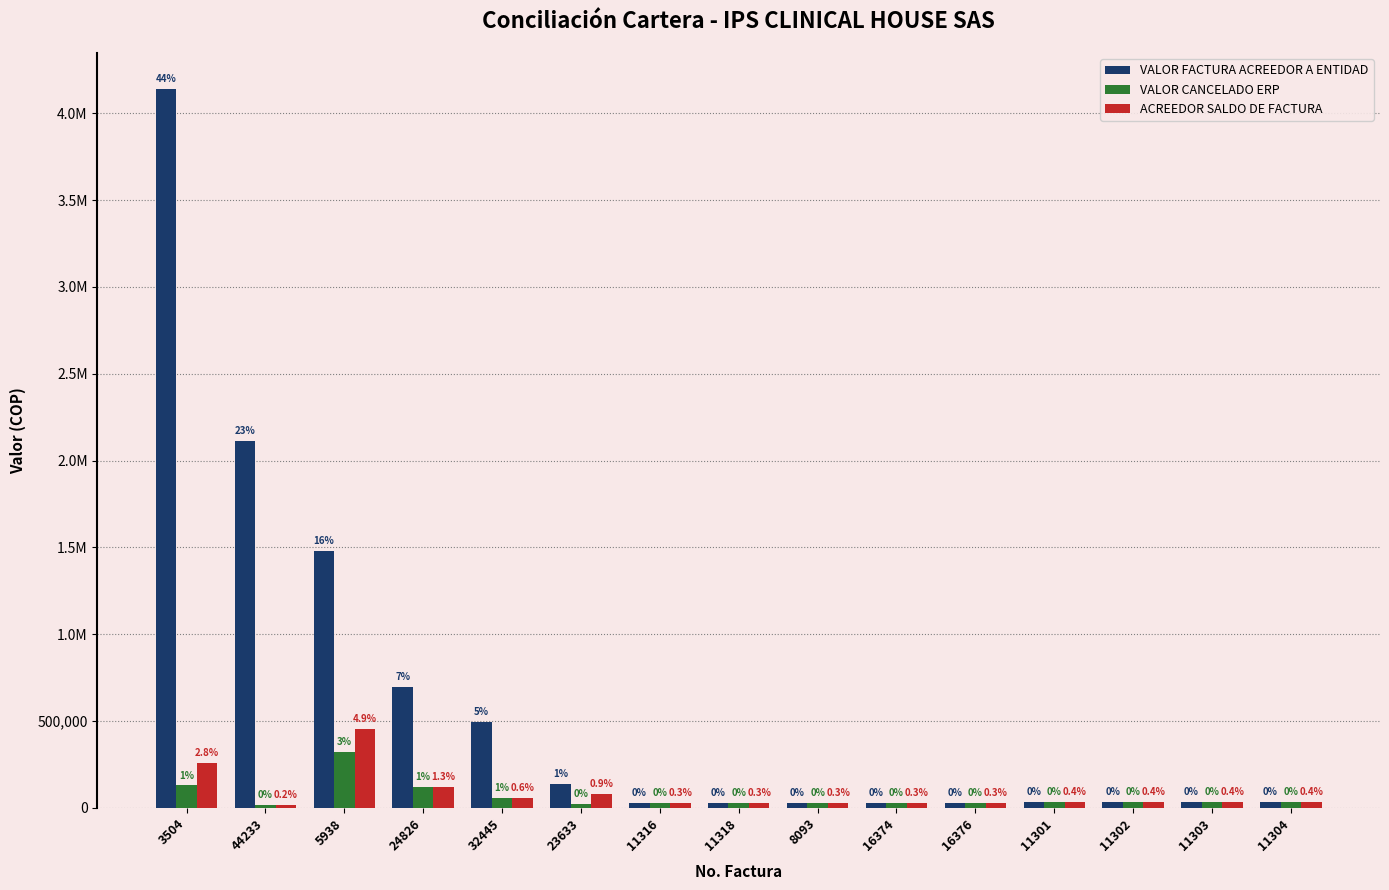

Is the value of VALOR CANCELADO ERP at 11302 greater than the value of ACREEDOR SALDO DE FACTURA at 16376?

Yes